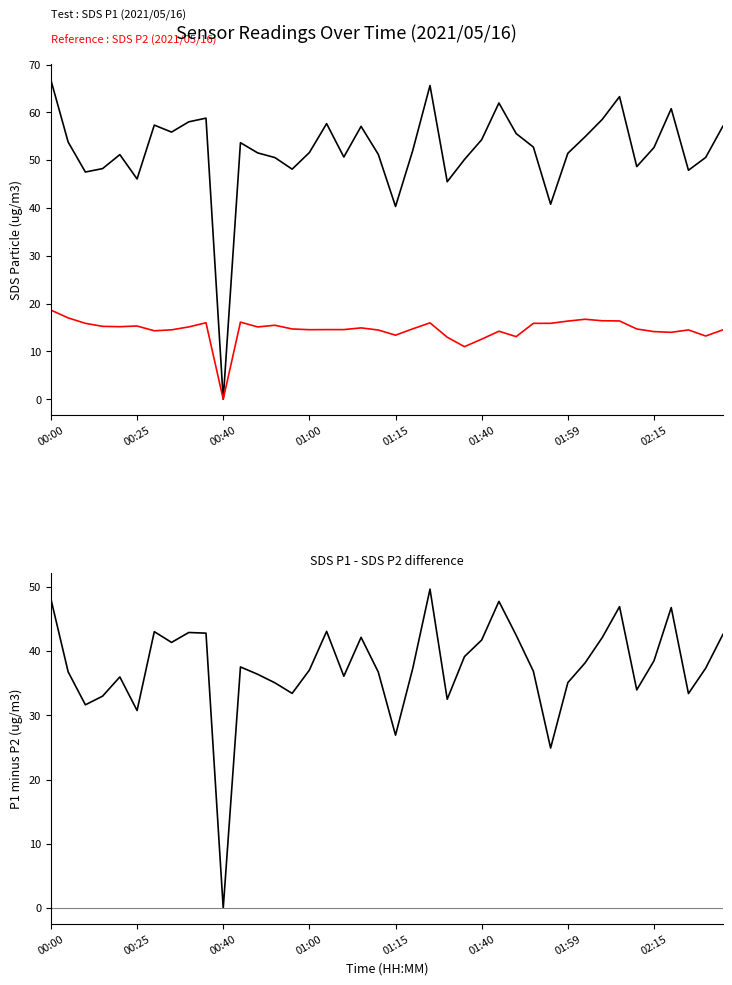

In SDS P2 (smaller particles), how many points are higher than both neighbors (excluding endpoints)?

9